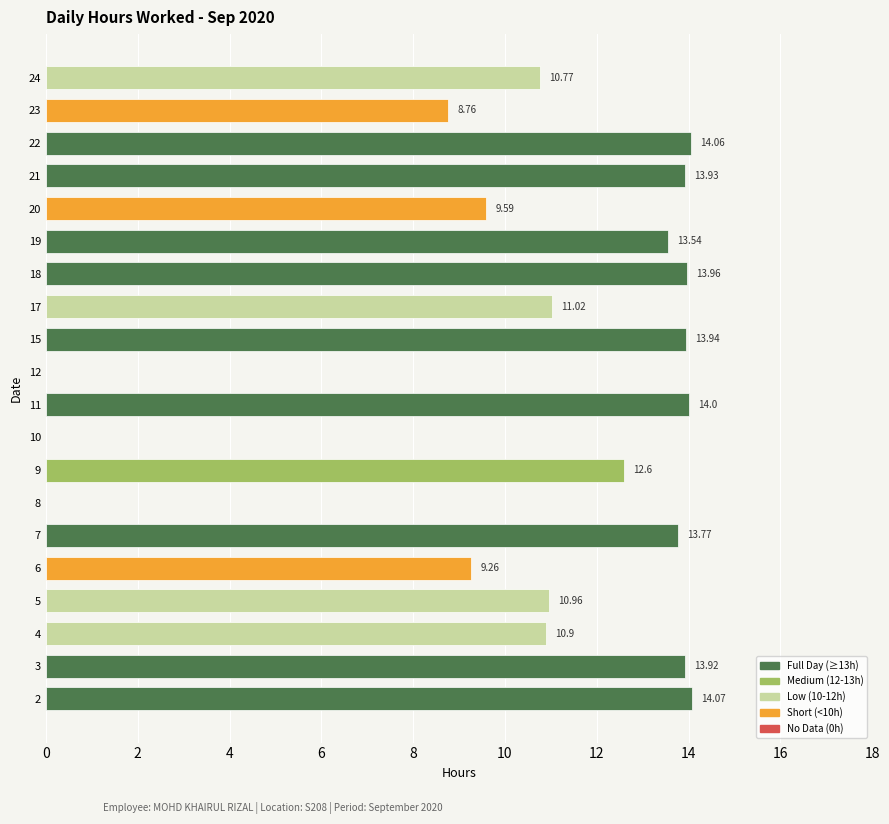

Read the value at 24.

10.8